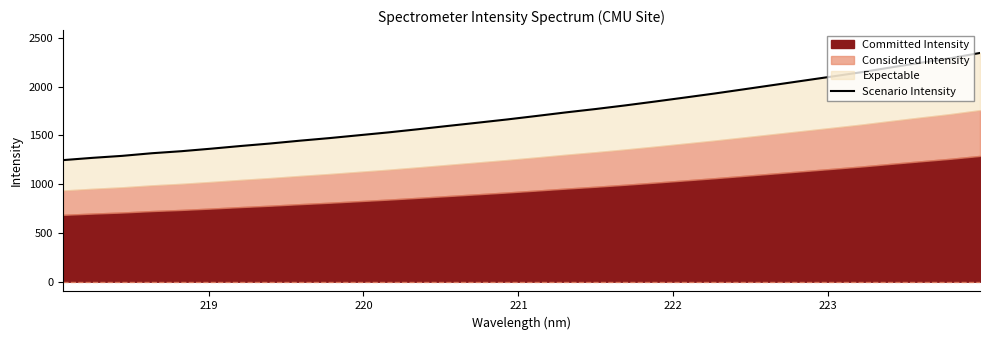

Reading left to right, what are all the values shown in this chart?

1246.6	1270.0	1290.4	1317.2	1338.1	1363.8	1391.4	1417.1	1445.8	1472.4	1501.8	1531.2	1563.5	1597.0	1630.0	1663.5	1699.4	1736.3	1770.7	1807.7	1847.2	1887.7	1928.8	1972.3	2016.2	2060.3	2104.1	2148.7	2197.9	2245.4	2291.8	2345.4